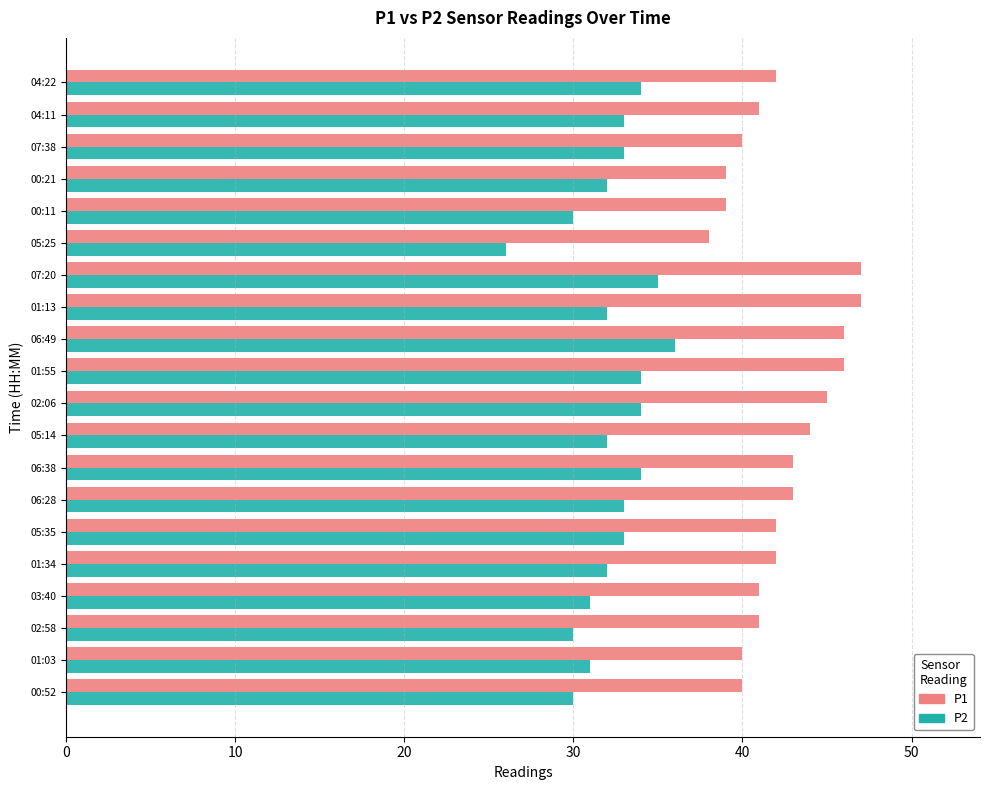

What is the spread (max minus min) of values at 00:21?

7